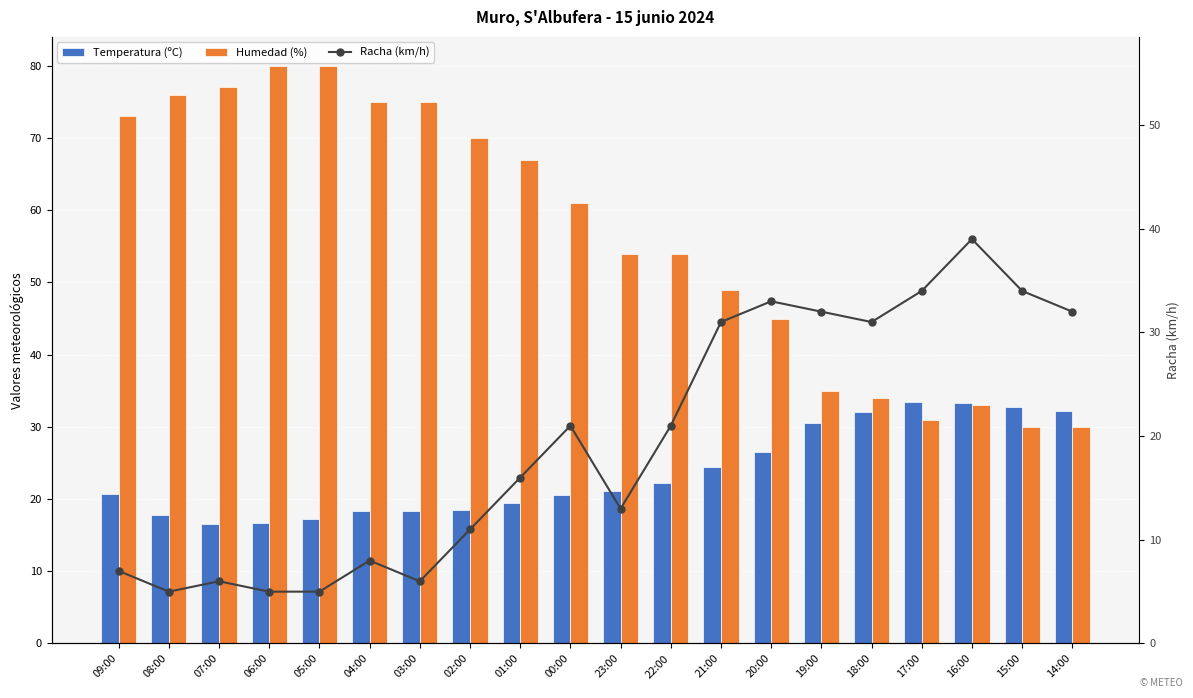

Reading left to right, transcribe all the data shown in this chart.

Temperatura (ºC): 09:00=20.7	08:00=17.8	07:00=16.6	06:00=16.7	05:00=17.3	04:00=18.4	03:00=18.3	02:00=18.5	01:00=19.4	00:00=20.6	23:00=21.1	22:00=22.2	21:00=24.4	20:00=26.5	19:00=30.6	18:00=32.0	17:00=33.4	16:00=33.3	15:00=32.7	14:00=32.2
Humedad (%): 09:00=73.0	08:00=76.0	07:00=77.0	06:00=80.0	05:00=80.0	04:00=75.0	03:00=75.0	02:00=70.0	01:00=67.0	00:00=61.0	23:00=54.0	22:00=54.0	21:00=49.0	20:00=45.0	19:00=35.0	18:00=34.0	17:00=31.0	16:00=33.0	15:00=30.0	14:00=30.0
Racha (km/h): 09:00=7.0	08:00=5.0	07:00=6.0	06:00=5.0	05:00=5.0	04:00=8.0	03:00=6.0	02:00=11.0	01:00=16.0	00:00=21.0	23:00=13.0	22:00=21.0	21:00=31.0	20:00=33.0	19:00=32.0	18:00=31.0	17:00=34.0	16:00=39.0	15:00=34.0	14:00=32.0